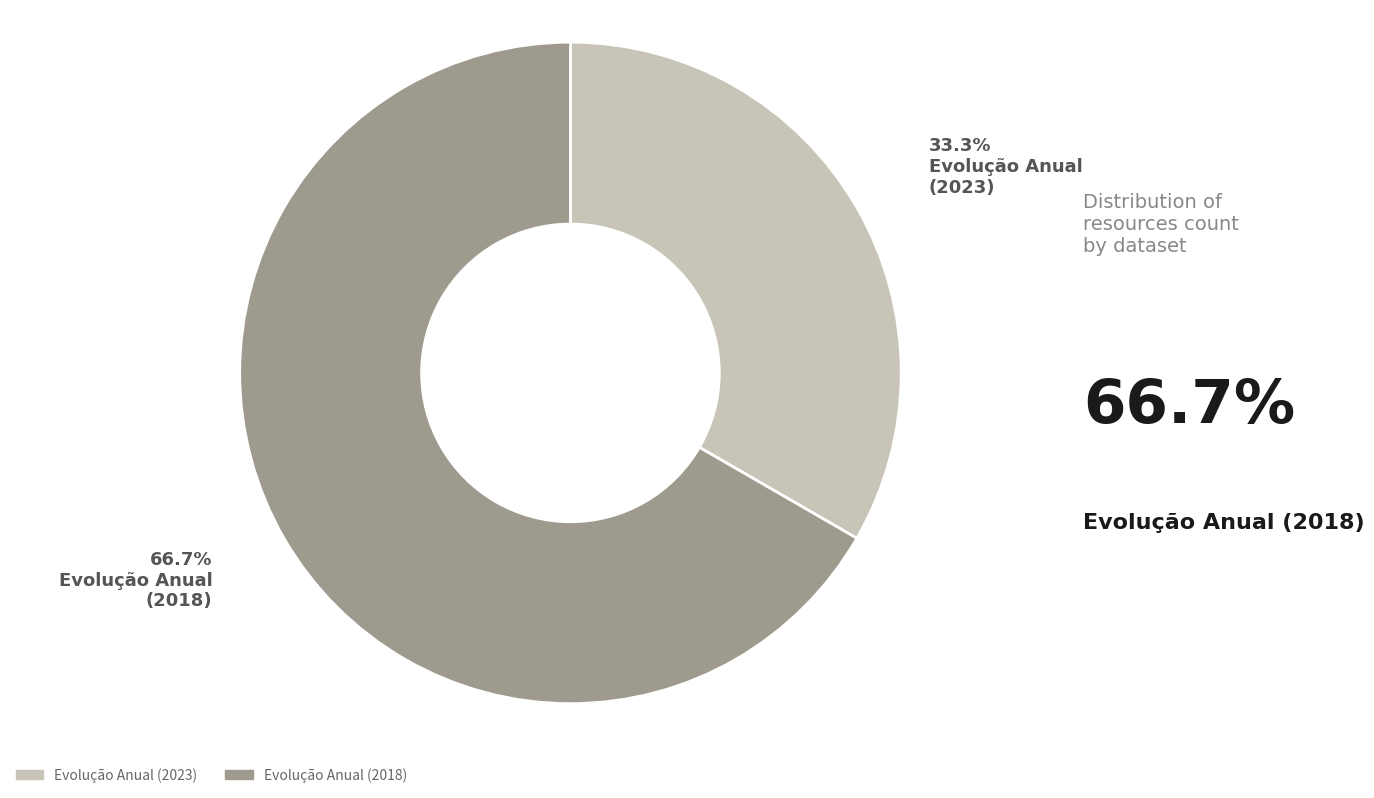

Is there any slice that represents more than half of the pie?

Yes